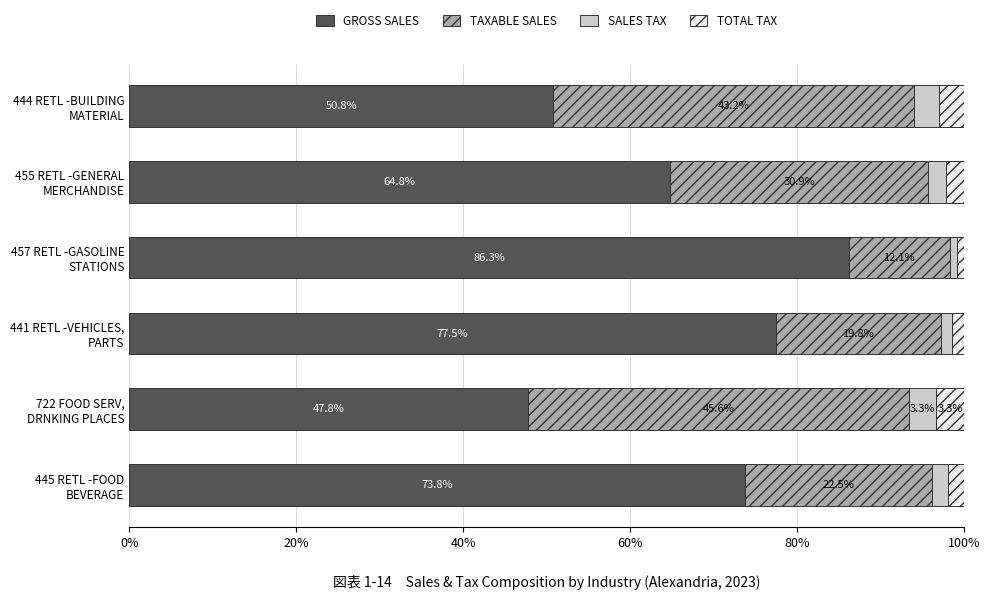

What is the highest value of the GROSS SALES series?

86.3